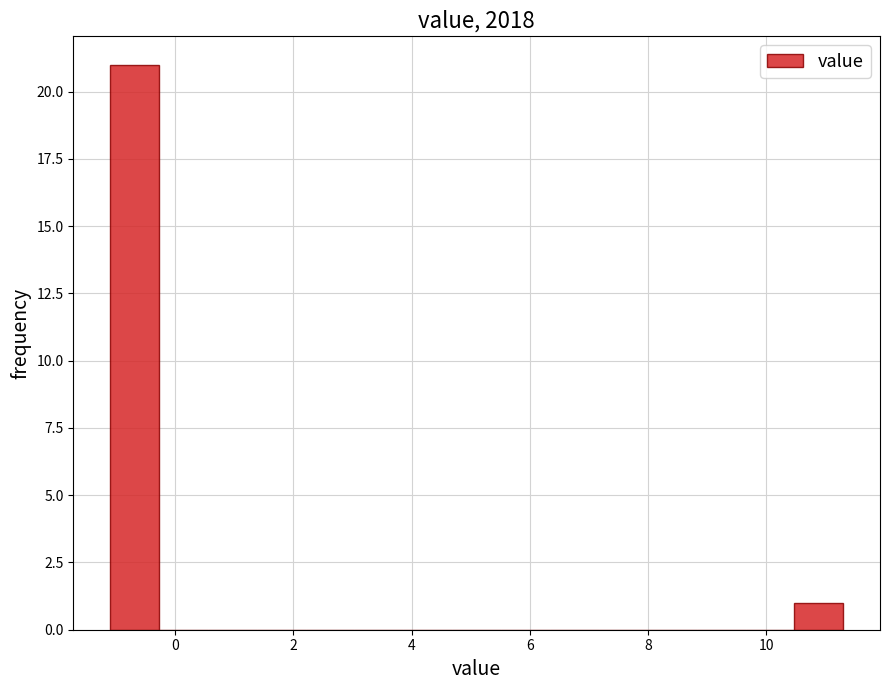

How tall is the bar that spans -1.0 to -0.2 on the x-axis? Neither the bar edges nor the heights are printed on the chart, so give them approximately, as read against the axes.

21